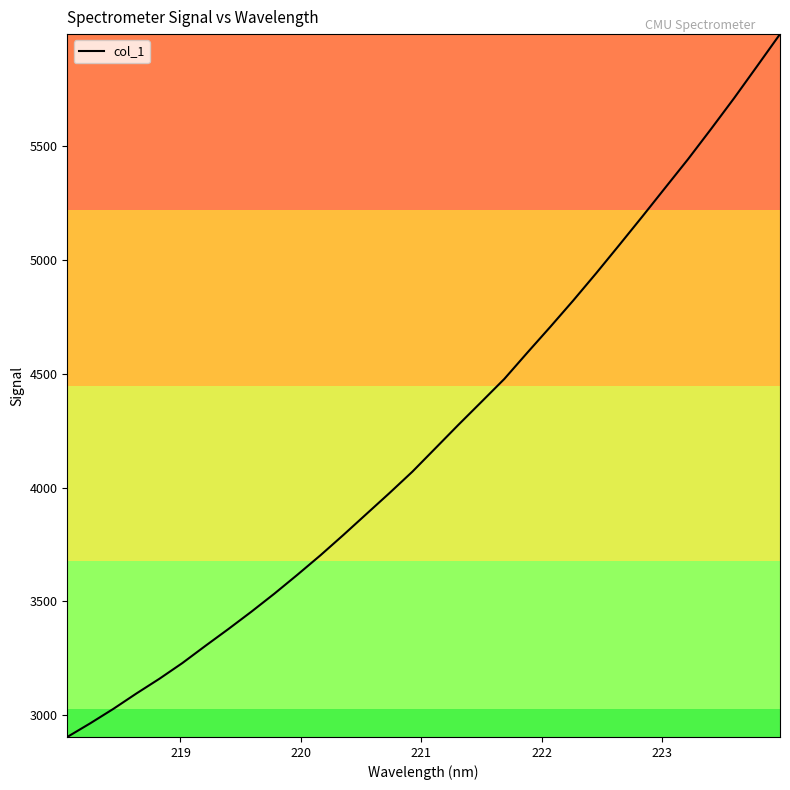

What is the smallest value displayed?

2904.1